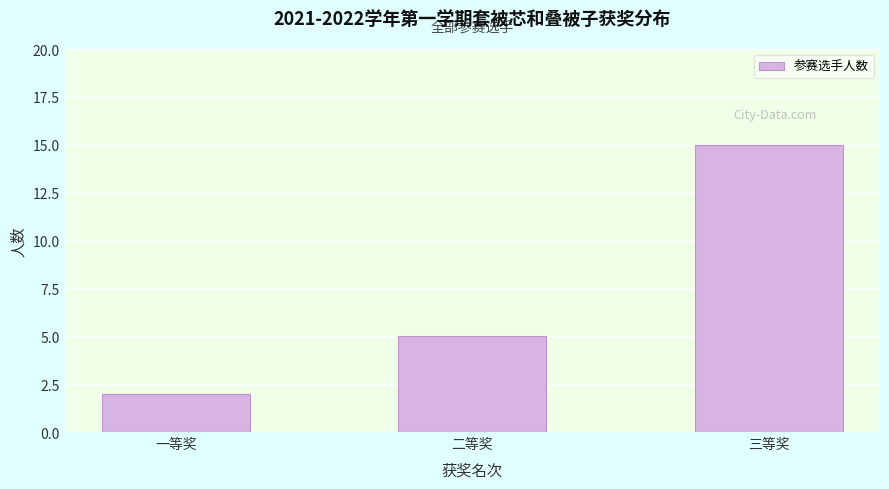

Reading left to right, what are all the values shown in this chart?

2	5	15